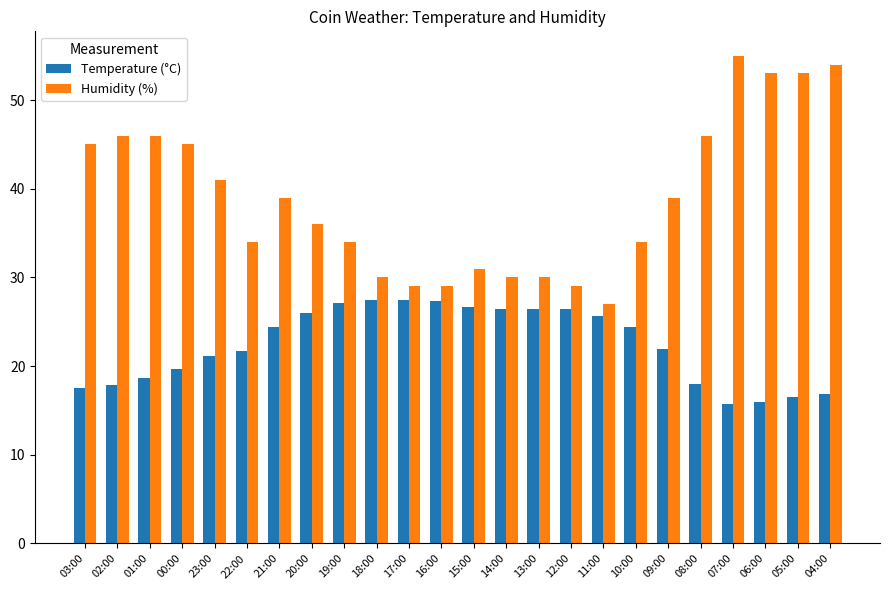

At how many categories does at least one series exceed 21?

24